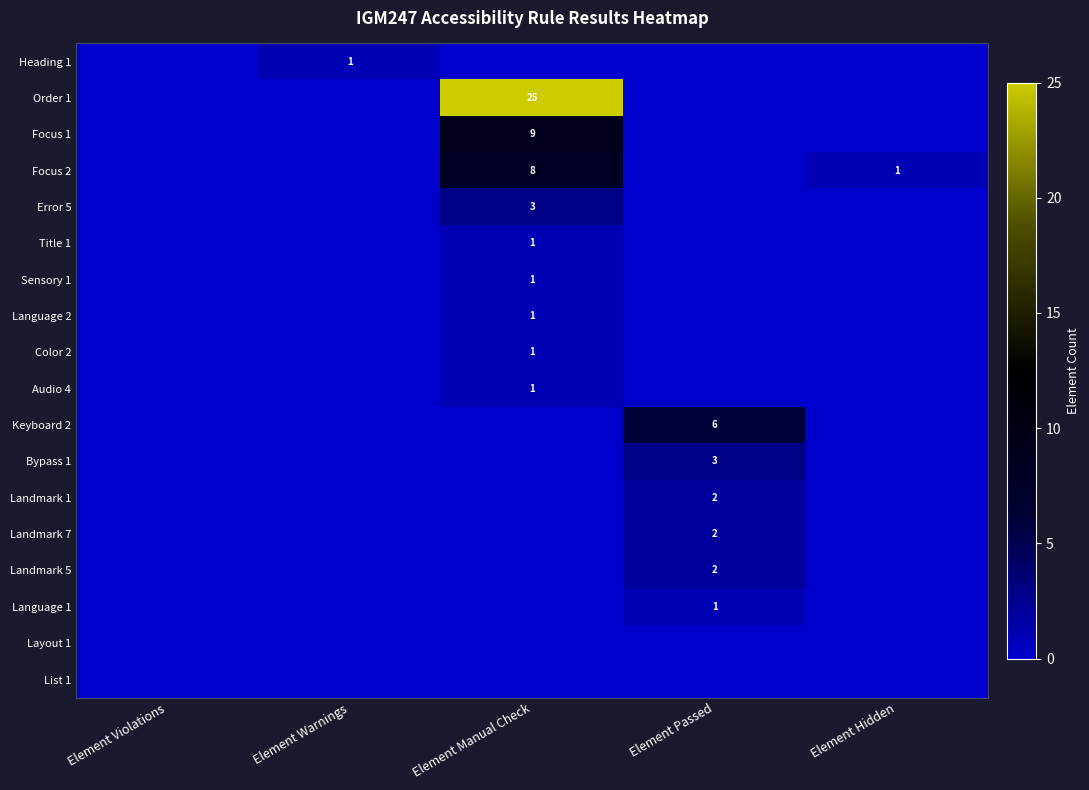

Which series has the widest spread of values?

Order 1